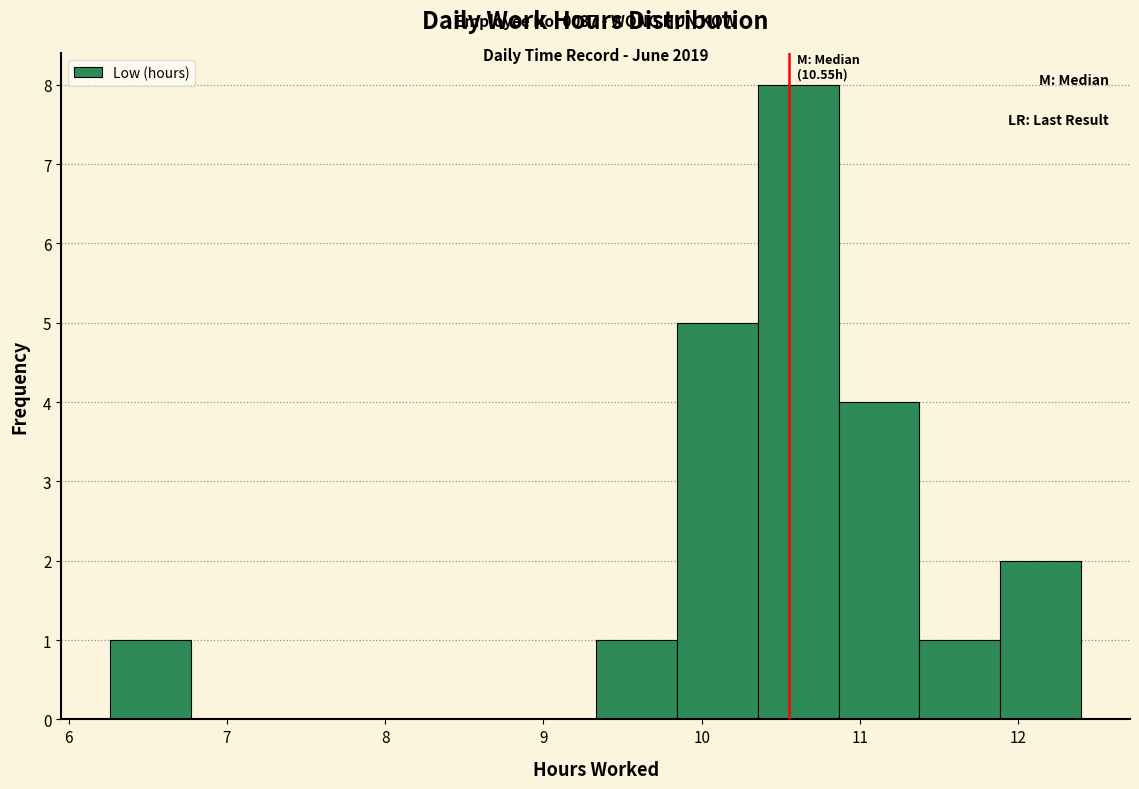

Over which range of the x-axis is the bar tallest?

10.4 to 10.9